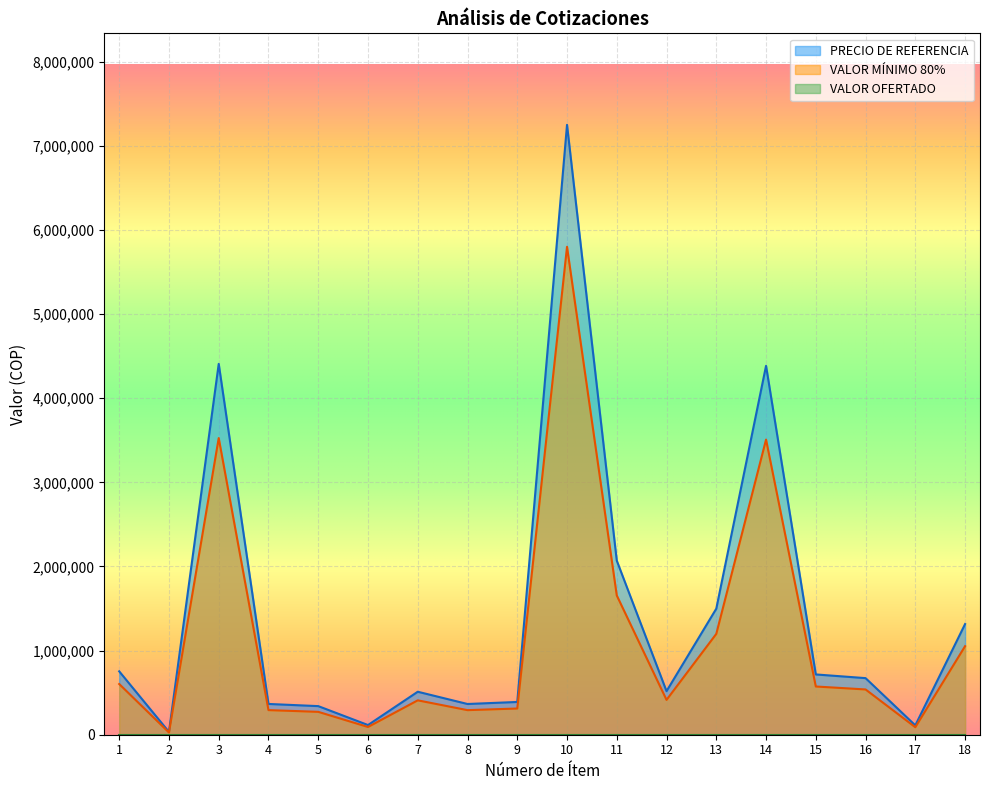

What value does the VALOR MINIMO 80% series have at 7?

408698.4